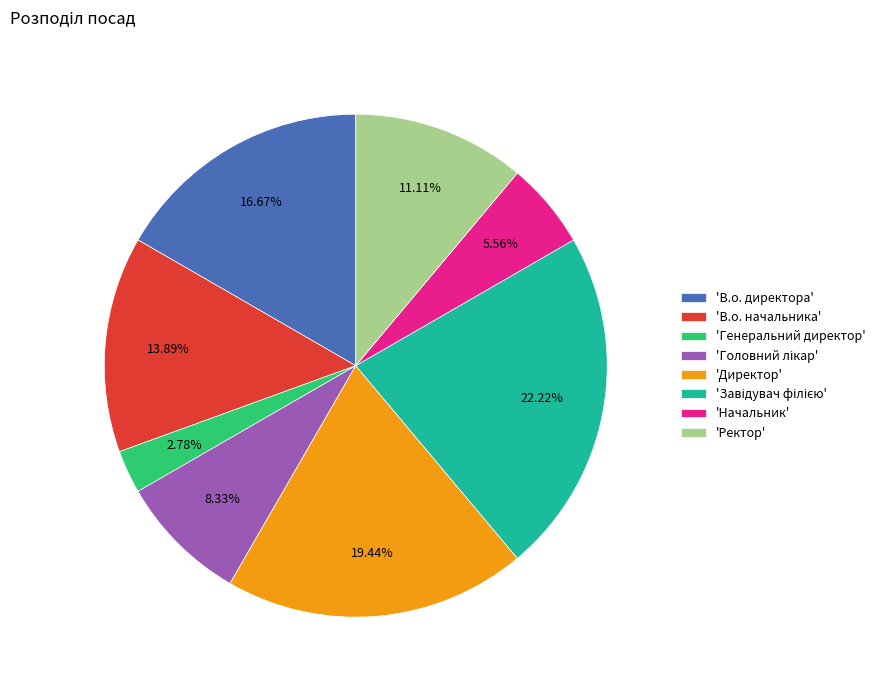

Which has a higher value, 'Ректор' or 'В.о. директора'?

'В.о. директора'